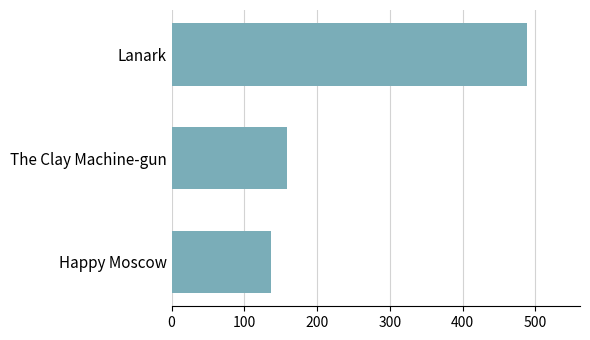

What is the difference between the maximum and minimum values?

352